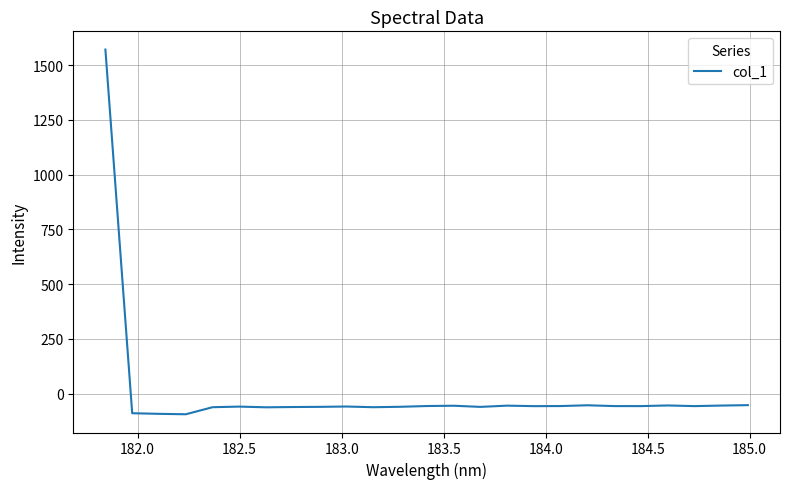

How many values are below zero?

24